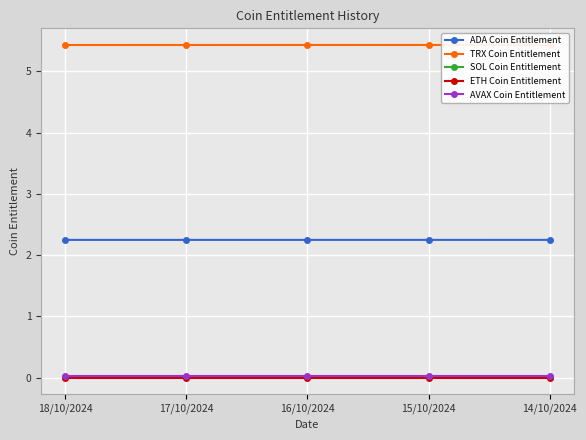

What is the average value of the ADA Coin Entitlement series?

2.2